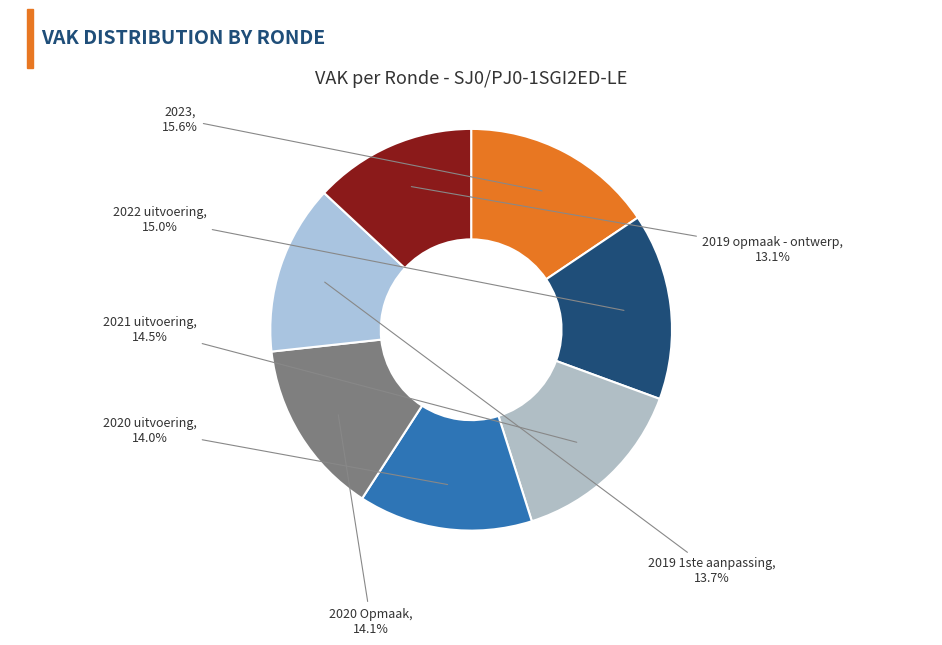

Combined, do 2020 Opmaak and 2019 opmaak - ontwerp account for over 50%?

No